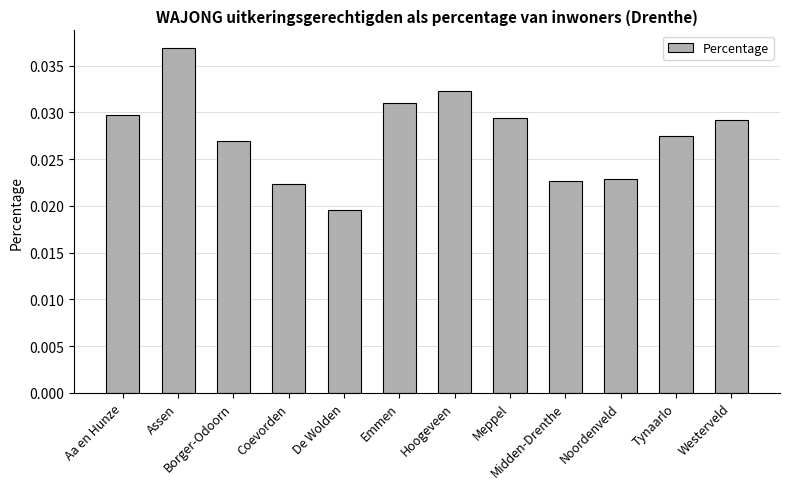

At which label is the value closest to 0?

De Wolden